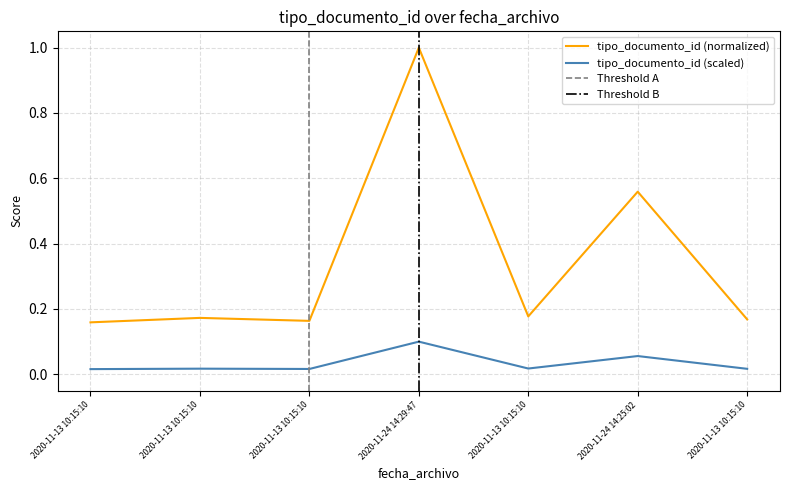

List the labels in order of value, smallest first.

2020-11-13 10:15:10, 2020-11-13 10:15:10, 2020-11-13 10:15:10, 2020-11-13 10:15:10, 2020-11-13 10:15:10, 2020-11-24 14:25:02, 2020-11-24 14:29:47